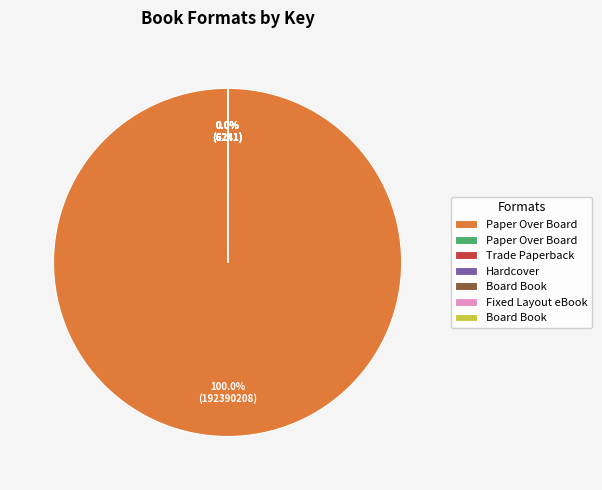

Does any single category account for the majority?

Yes